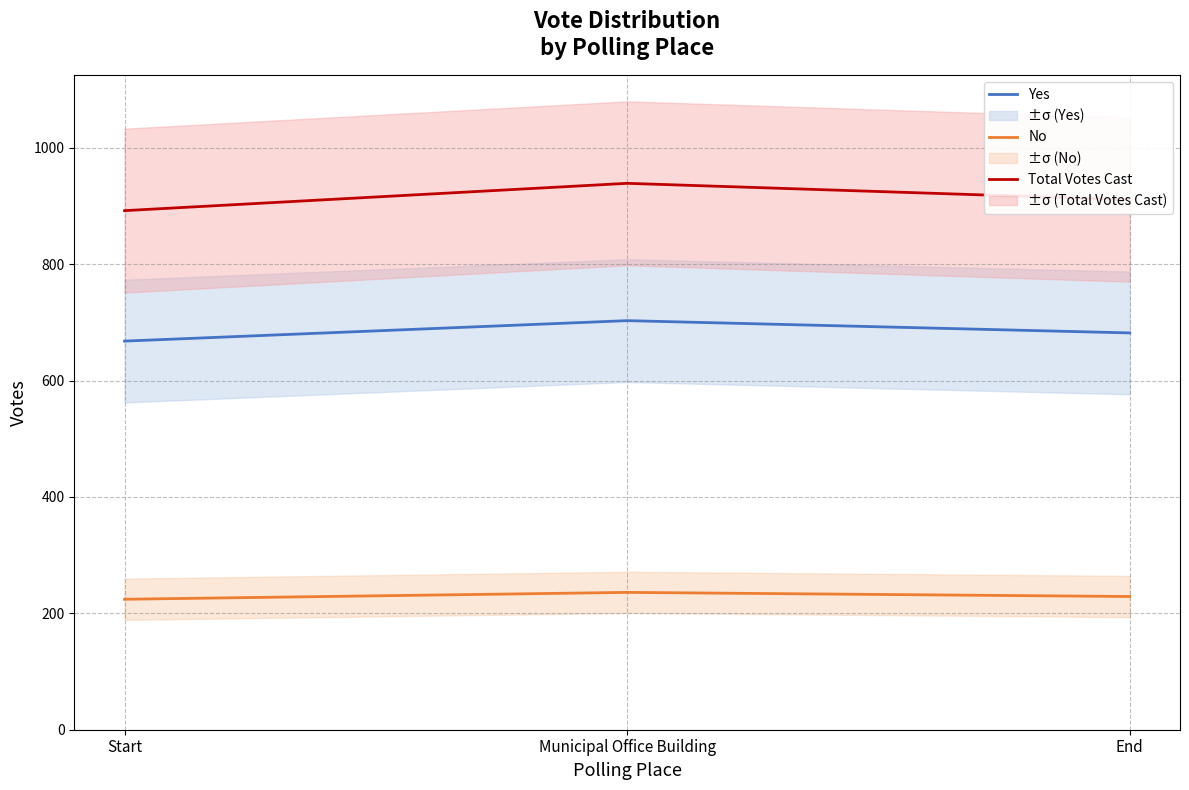

Which series has the largest range (max minus min)?

Total Votes Cast